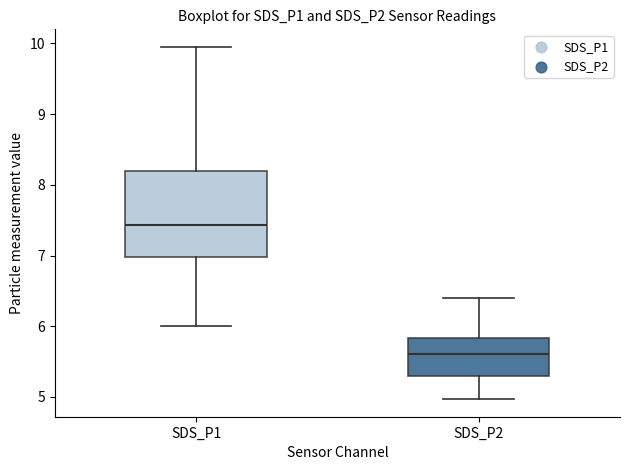

Reading left to right, transcribe this box plot: for each box, give where its median line is, the range the box spans, and where its two whiskers end, as read against the y-axis. The values are not printed on the chart, so give them approximately, as read against the axis.

SDS_P1: median 7.4, box 7.0 to 8.2, whiskers 6.0 to 10.0
SDS_P2: median 5.6, box 5.3 to 5.8, whiskers 5.0 to 6.4